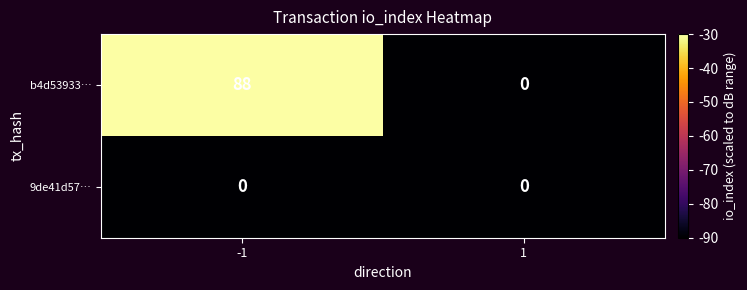

The b4d53933… series shows 150 at -1. True or false?

False